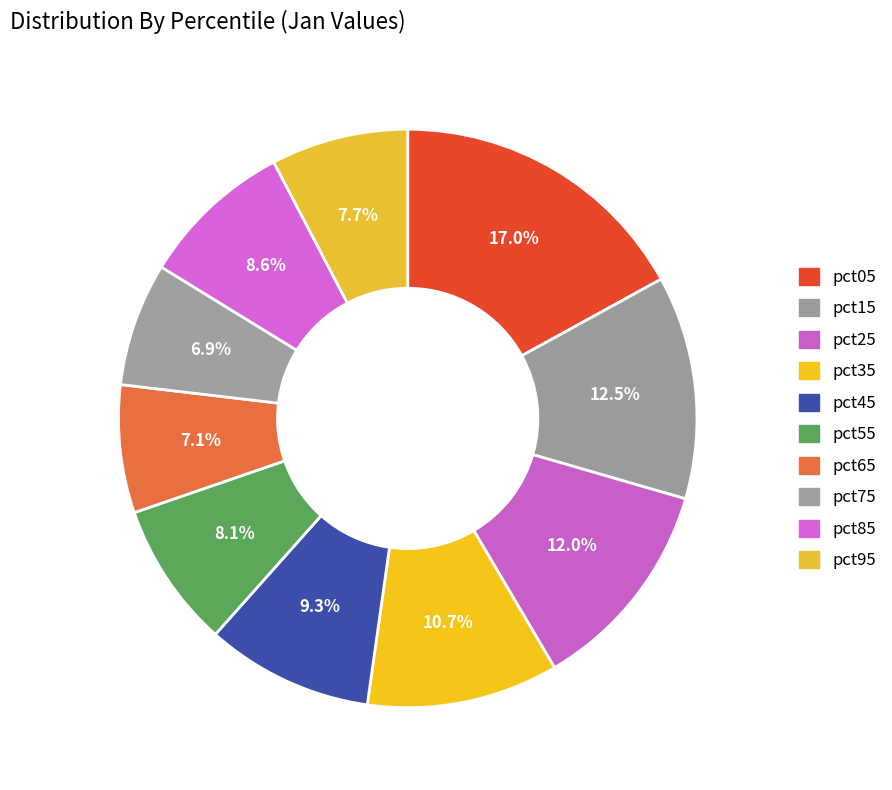

To the nearest percent, what is the average slice percentage?

10%